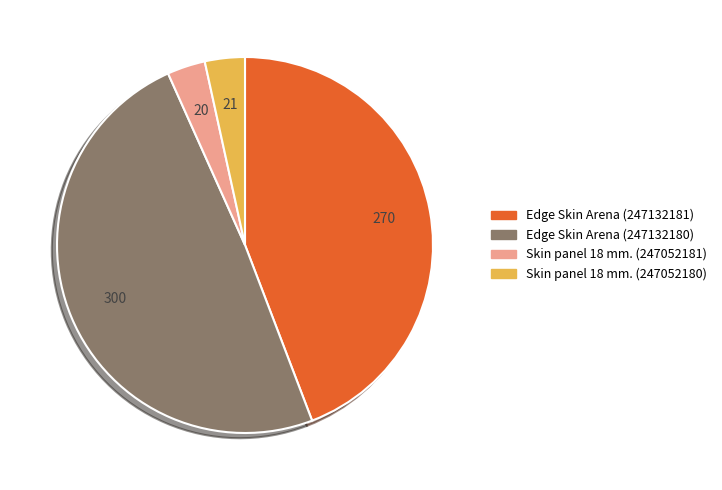

Is there a majority slice in this chart?

No